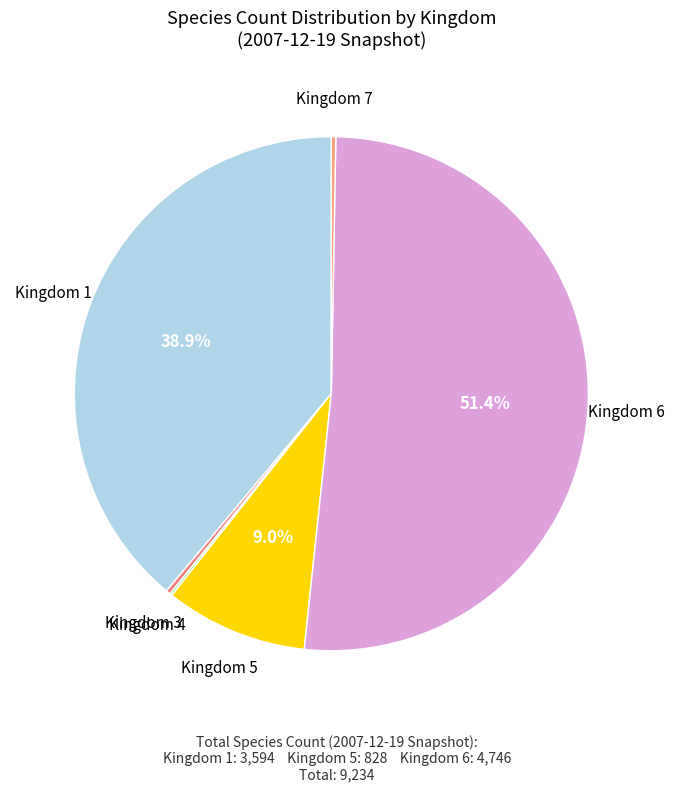

Is the sum of Kingdom 1 and Kingdom 6 greater than half?

Yes